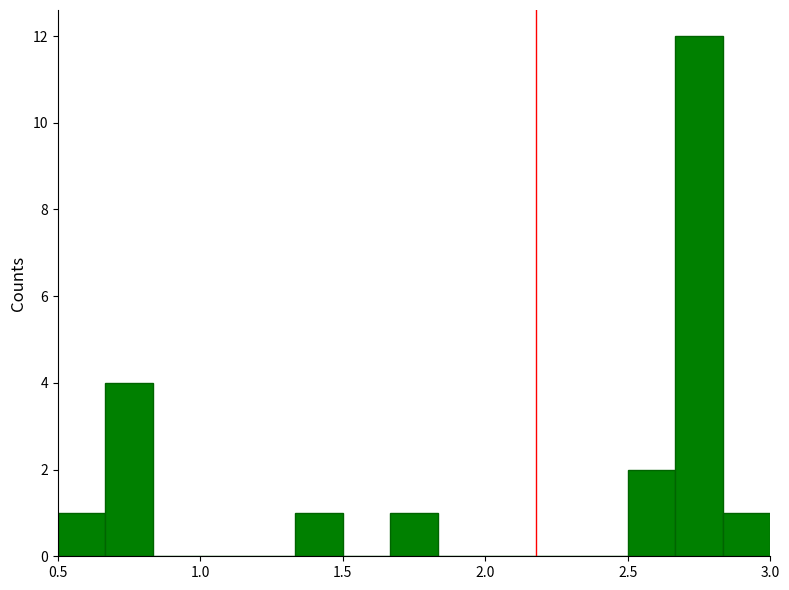

Around what value on the x-axis is the tallest bar? Give the approximate position of its centre, as read against the axis.

2.75